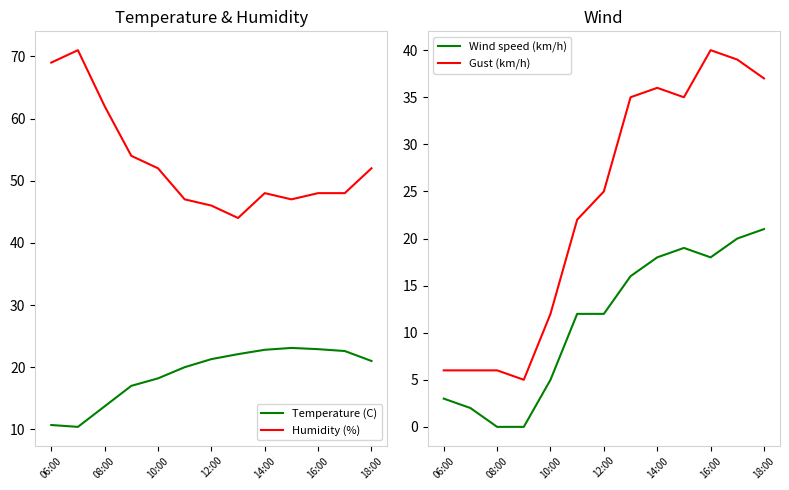

True or false: Temperature (C) and Humidity (%) cross at least once.

False